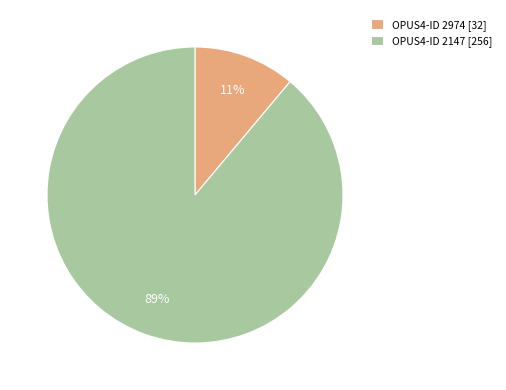

How many slices are in this pie chart?

2